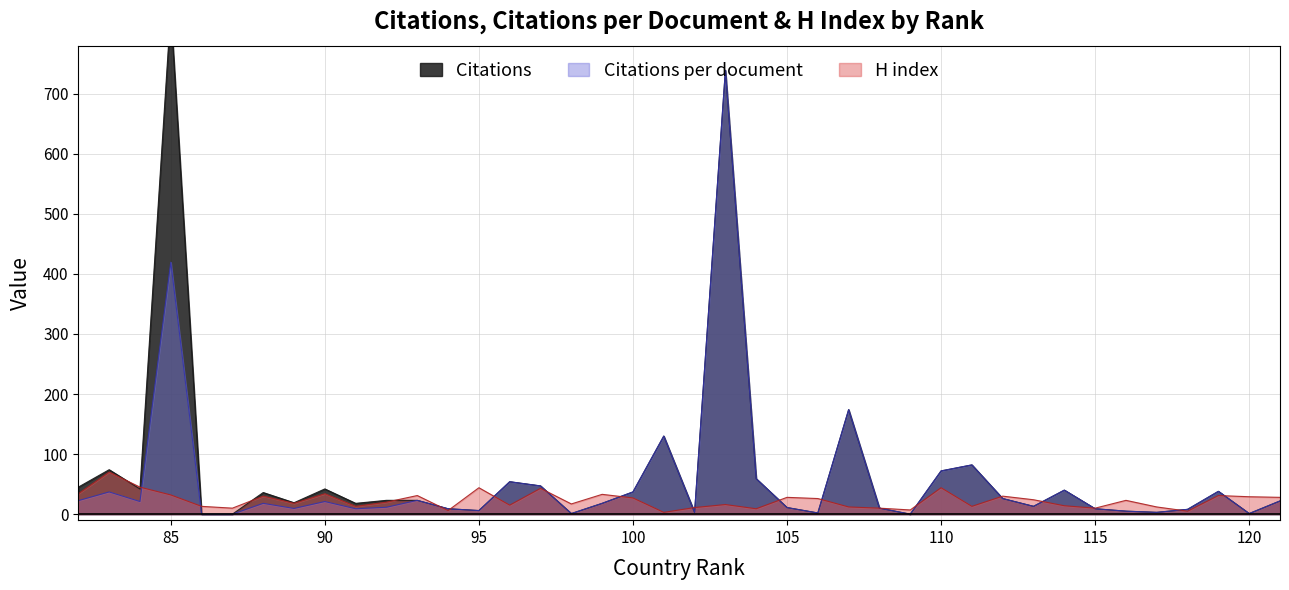

Is it true that Citations equals 13.2 at 92?

False